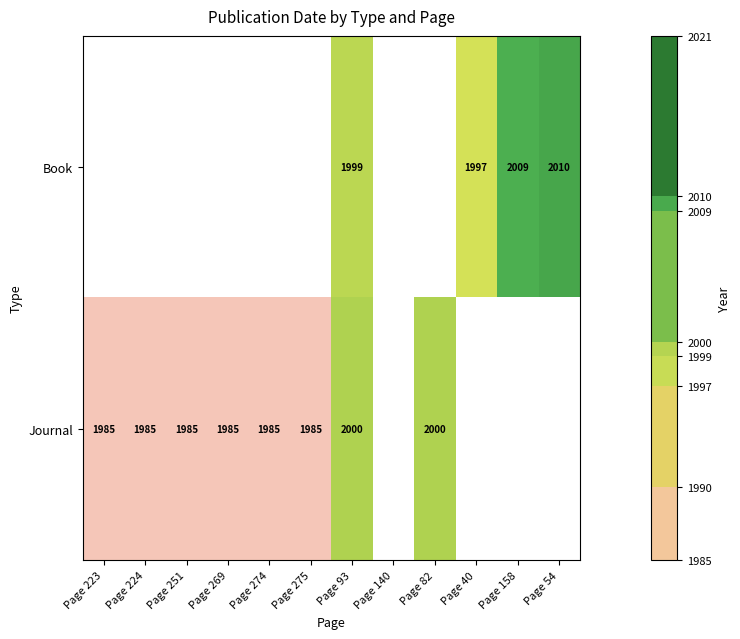

The value of Book at Page 158 is 2009. True or false?

True